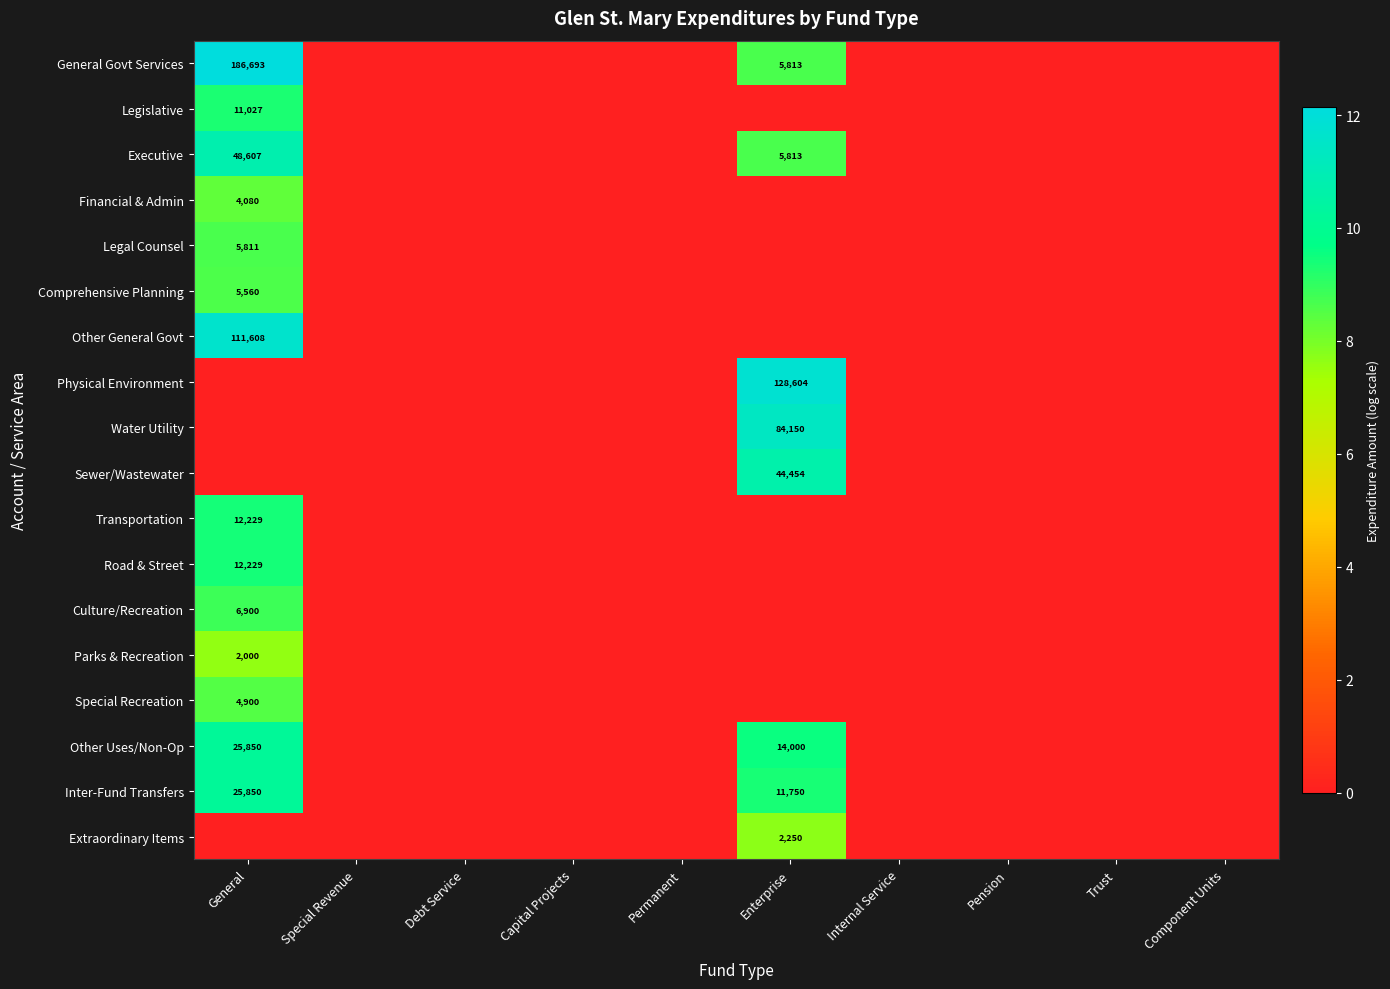

At which label is Legal Counsel closest to 4?

Special Revenue